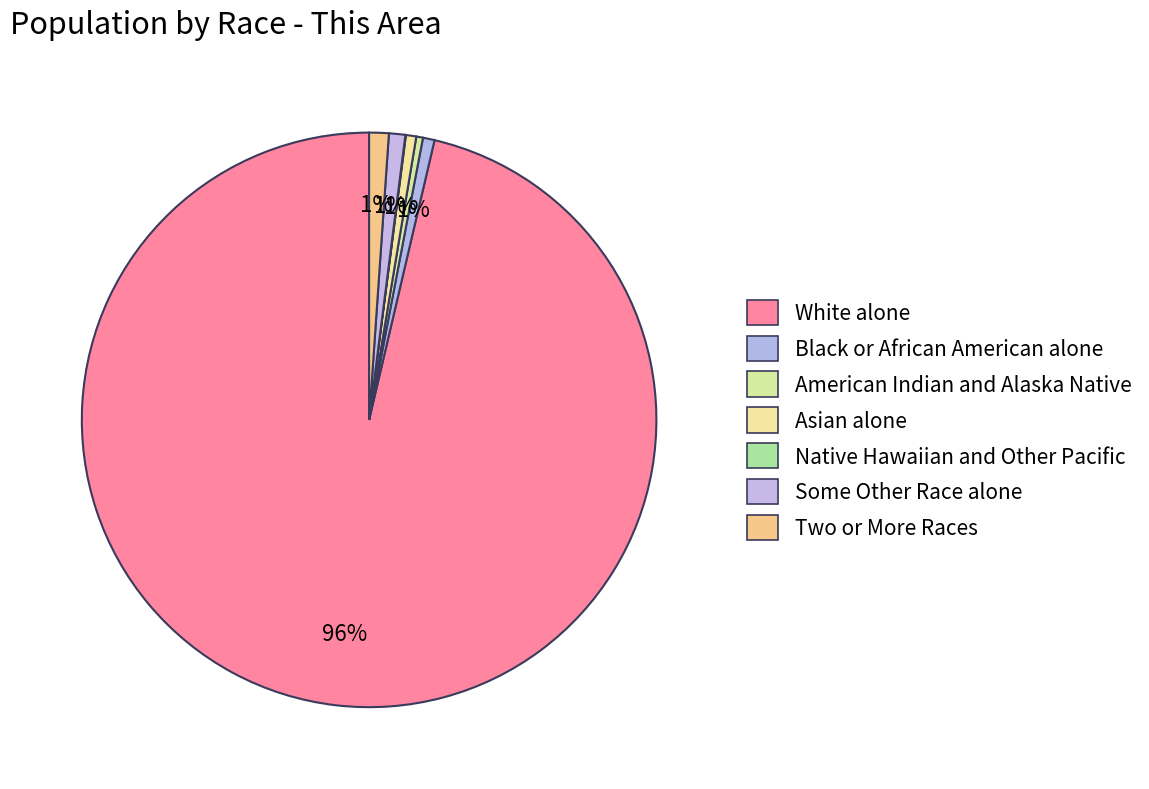

Which category has the biggest portion of the pie?

White alone